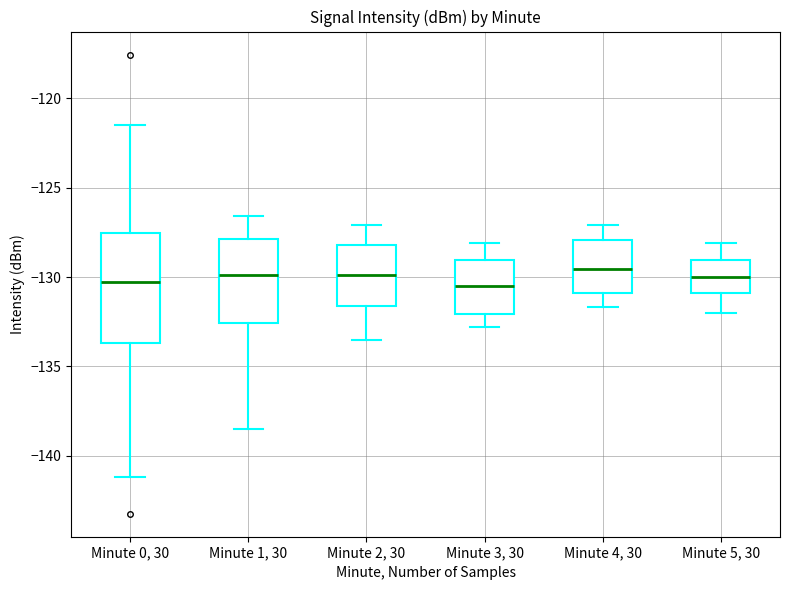

Reading left to right, read every box against the y-axis: the position of its median line, the range the box covers, and the ends of its whiskers. The values are not printed on the chart, so give them approximately, as read against the axis.

Minute 0, 30: median -130.5, box -133.5 to -127.5, whiskers -141.0 to -121.5
Minute 1, 30: median -130.0, box -132.5 to -128.0, whiskers -138.5 to -126.5
Minute 2, 30: median -130.0, box -131.5 to -128.0, whiskers -133.5 to -127.0
Minute 3, 30: median -130.5, box -132.0 to -129.0, whiskers -133.0 to -128.0
Minute 4, 30: median -129.5, box -131.0 to -128.0, whiskers -131.5 to -127.0
Minute 5, 30: median -130.0, box -131.0 to -129.0, whiskers -132.0 to -128.0